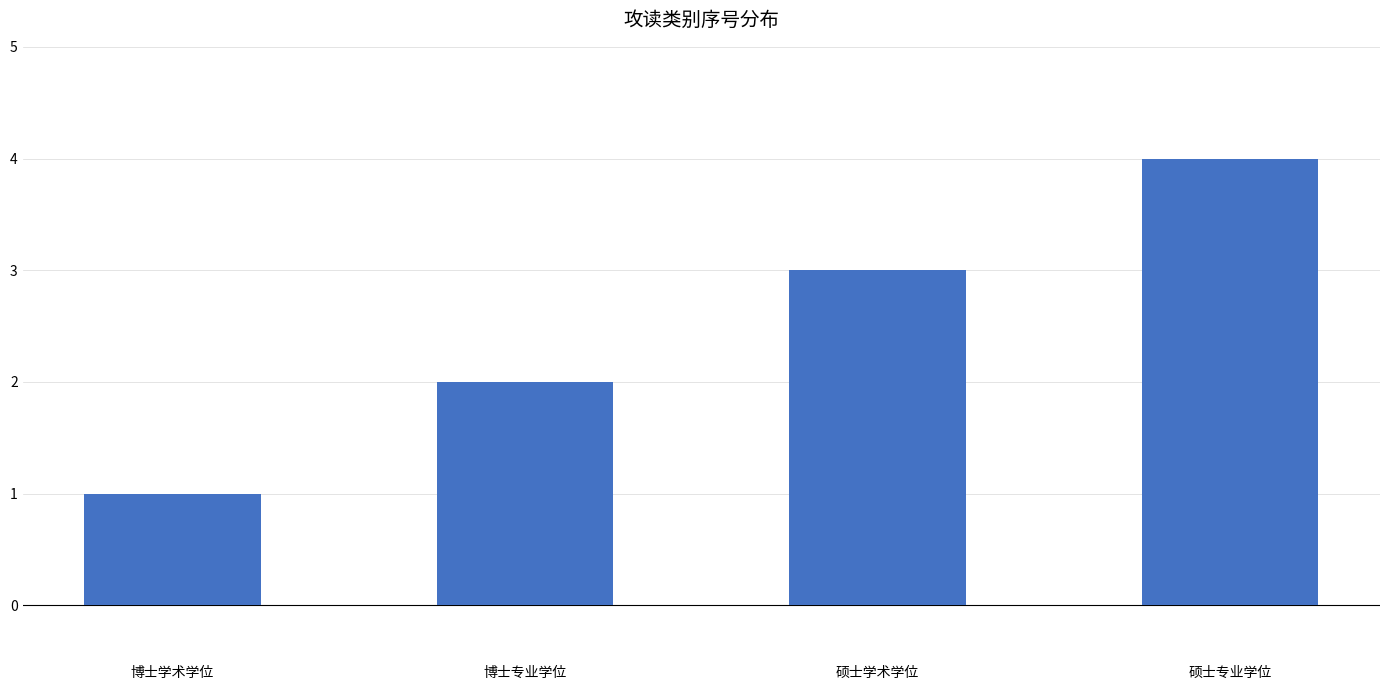

What is the label of the 3rd bar from the right?

博士专业学位